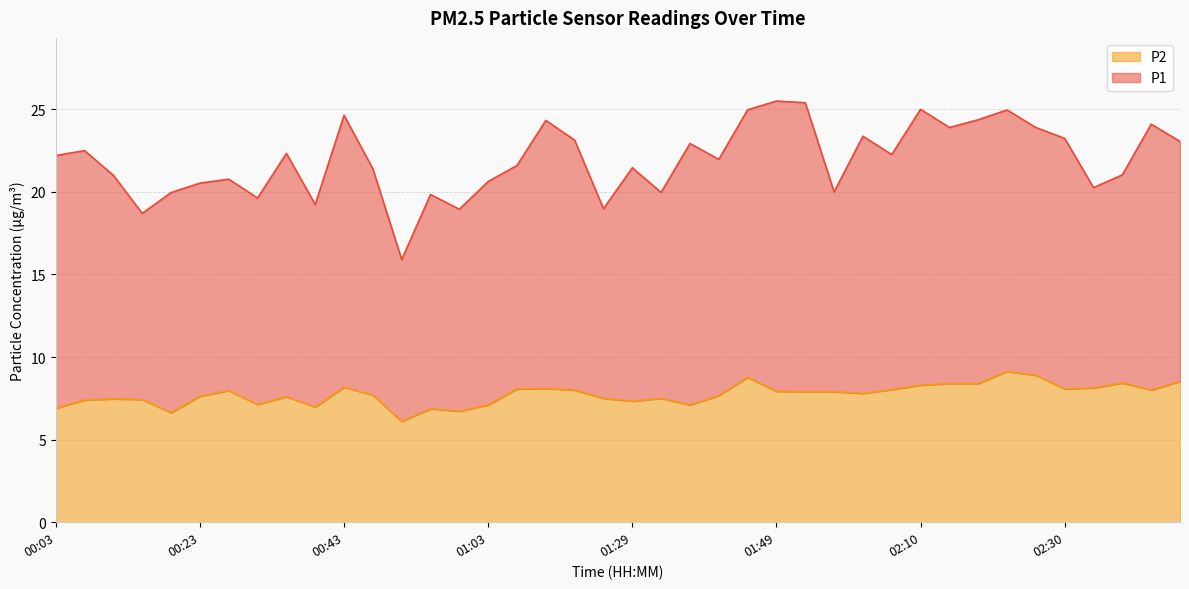

How many values are below 7?

6